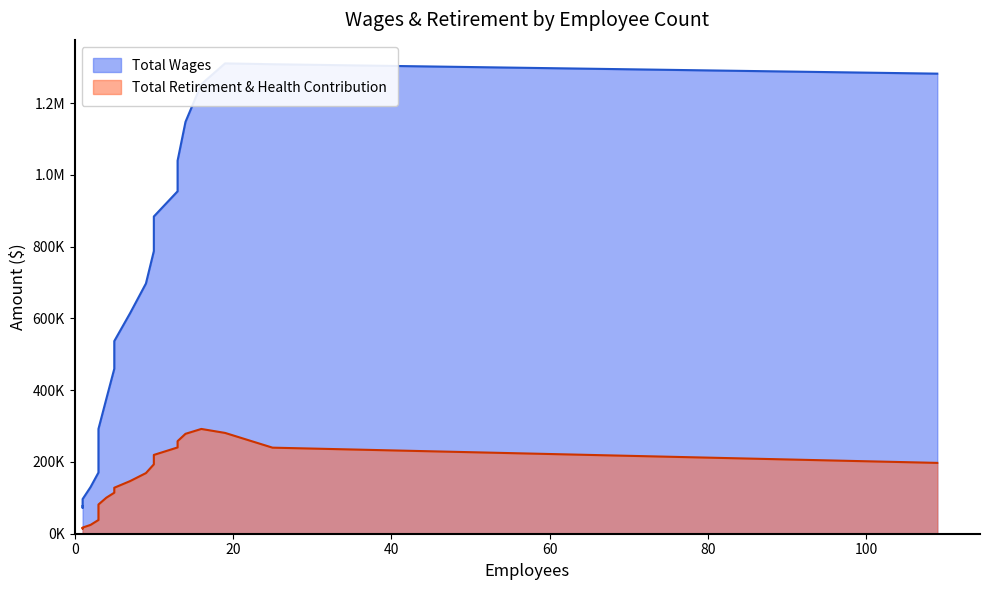

True or false: Total Retirement & Health Contribution and Total Wages cross at least once.

False